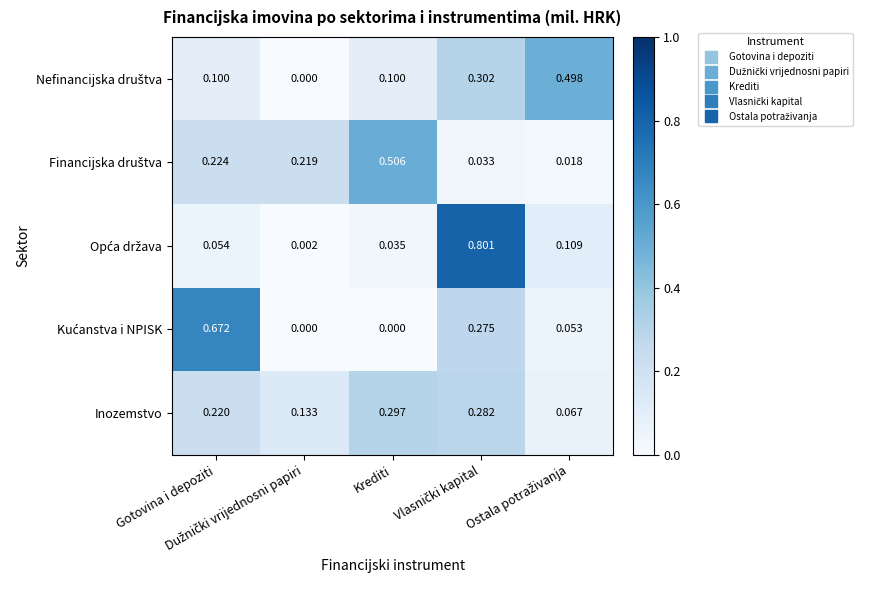

At which category is the sum across all series the highest?

Vlasnički kapital